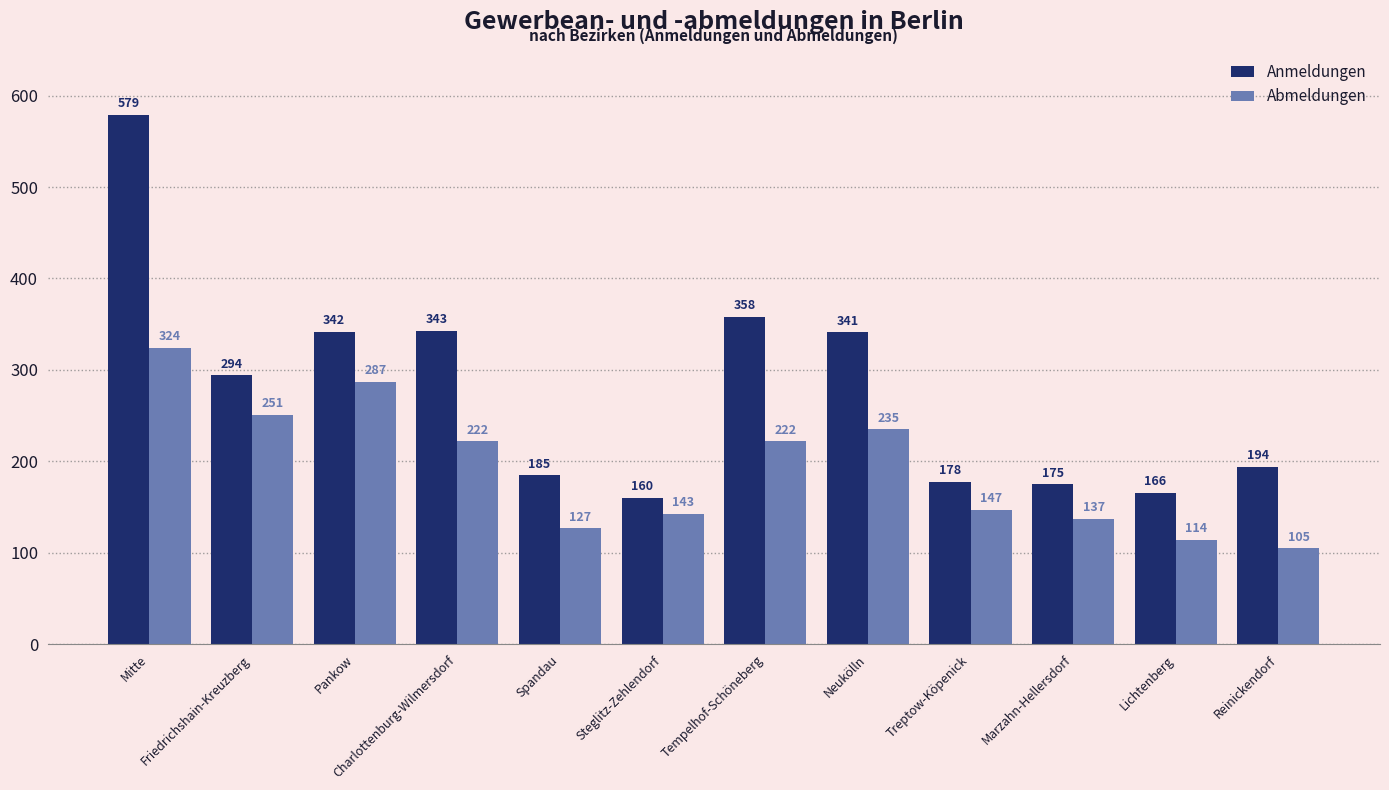

What are all the series names shown in the legend?

Anmeldungen, Abmeldungen